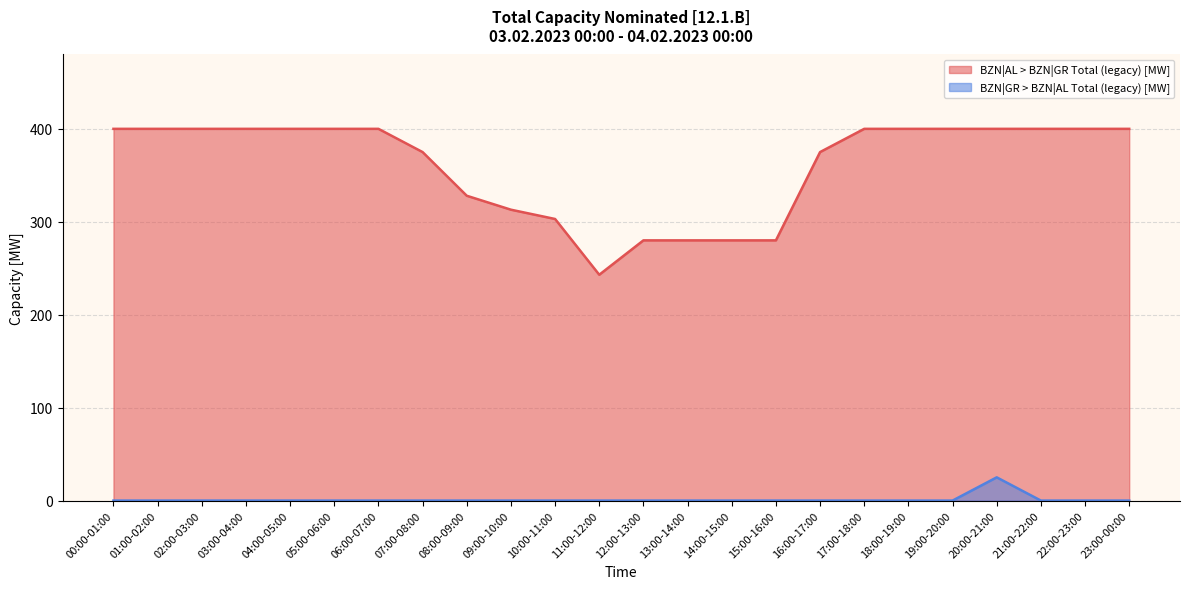

What is the difference between the BZN|AL > BZN|GR Total (legacy) [MW] values at 01:00-02:00 and 10:00-11:00?

97